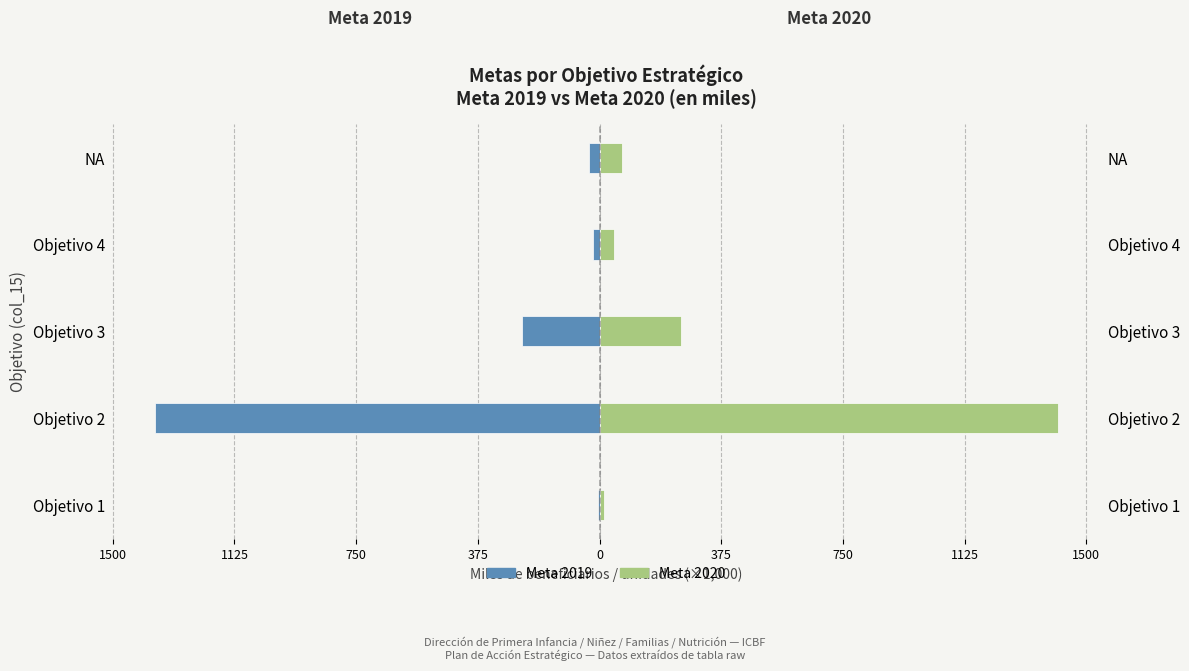

Which series has the largest total across all categories?

Meta 2020